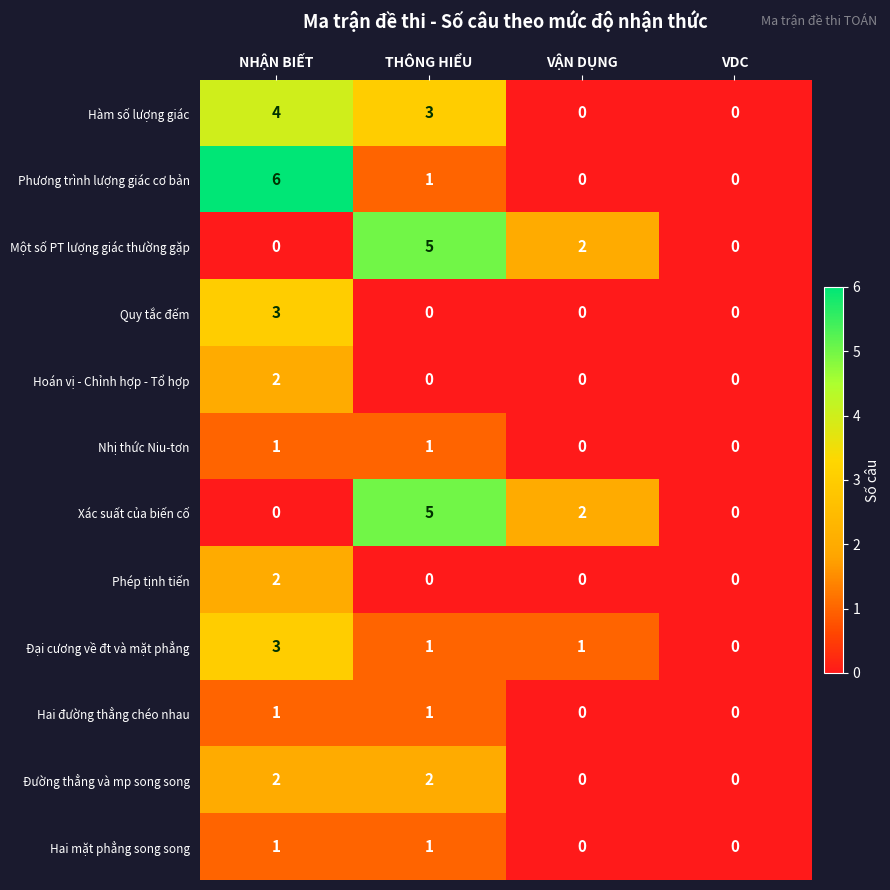

Which series has the widest spread of values?

Phương trình lượng giác cơ bản